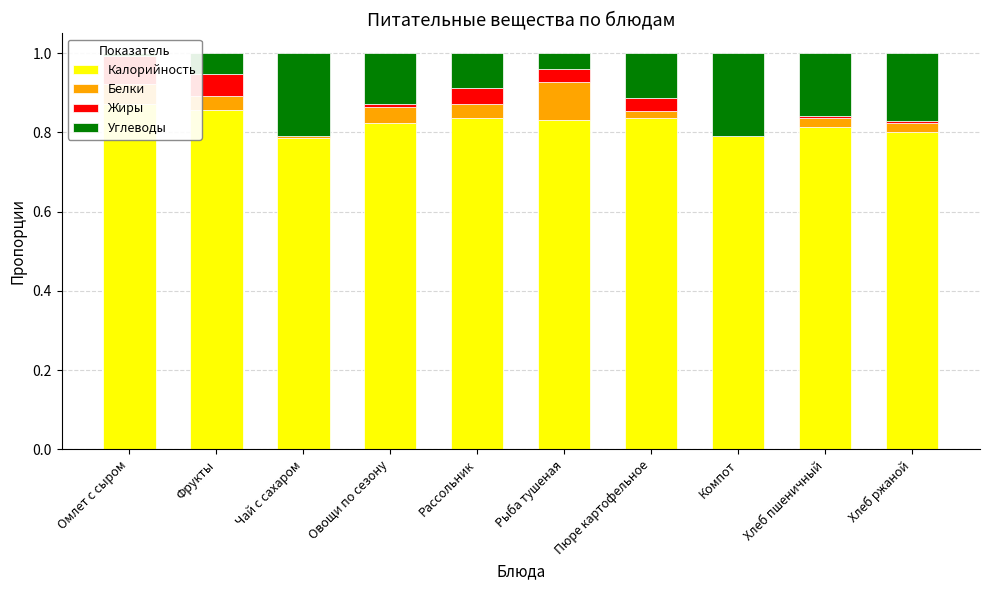

Which has a higher value, Хлеб пшеничный or Рыба тушеная?

Рыба тушеная